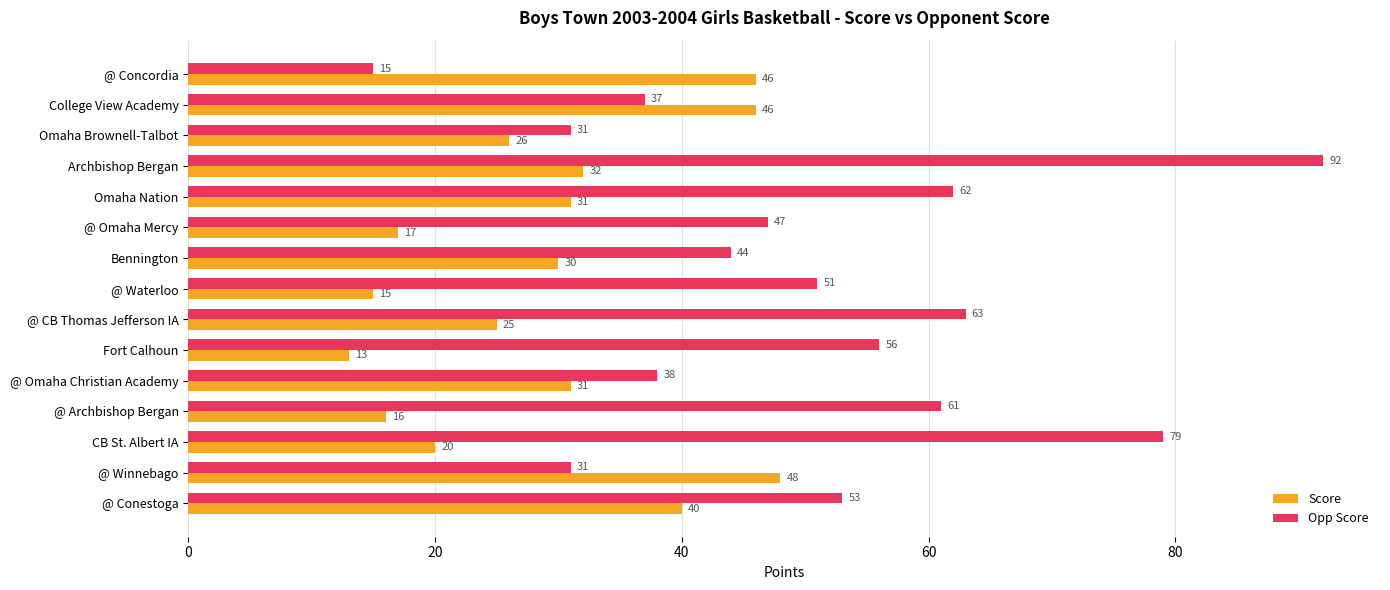

What value does the Opp Score series have at Bennington, to the nearest 5?

45